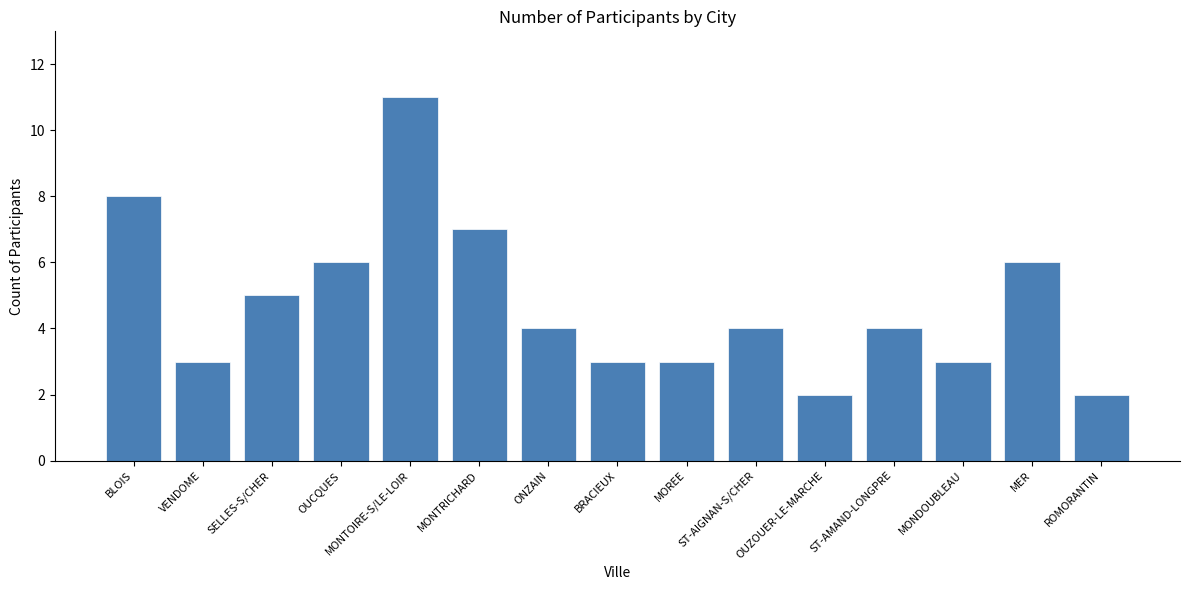

Is it true that the value at ST-AMAND-LONGPRE is 4?

True